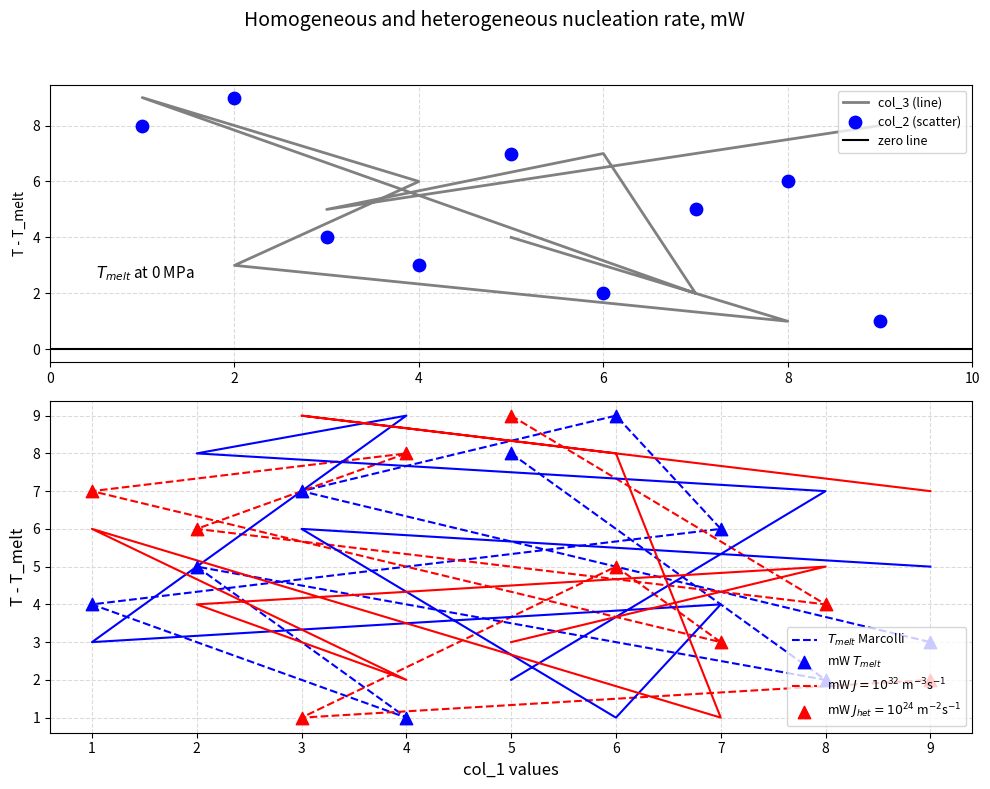

Which series contains the highest Y value?

col_3